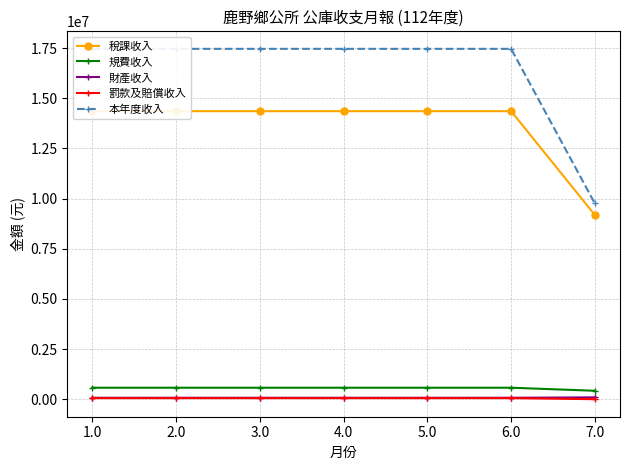

List the labels in order of 本年度收入 value, largest first.

1.0, 2.0, 3.0, 4.0, 5.0, 6.0, 7.0